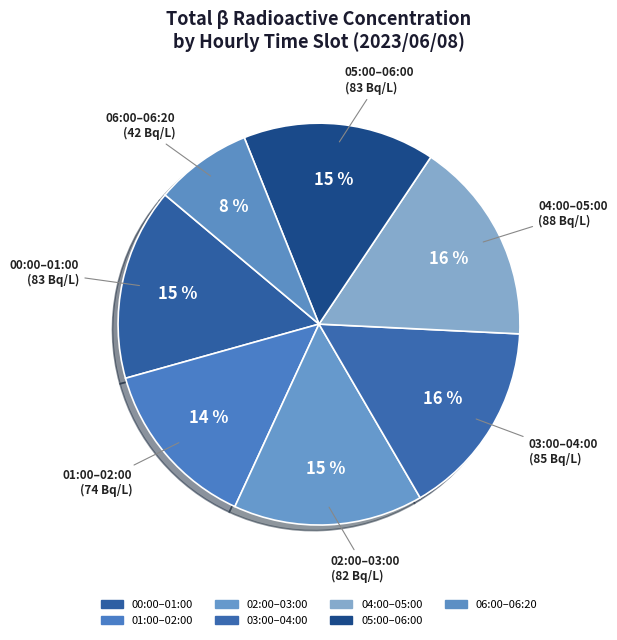

How many segments does this pie chart have?

7